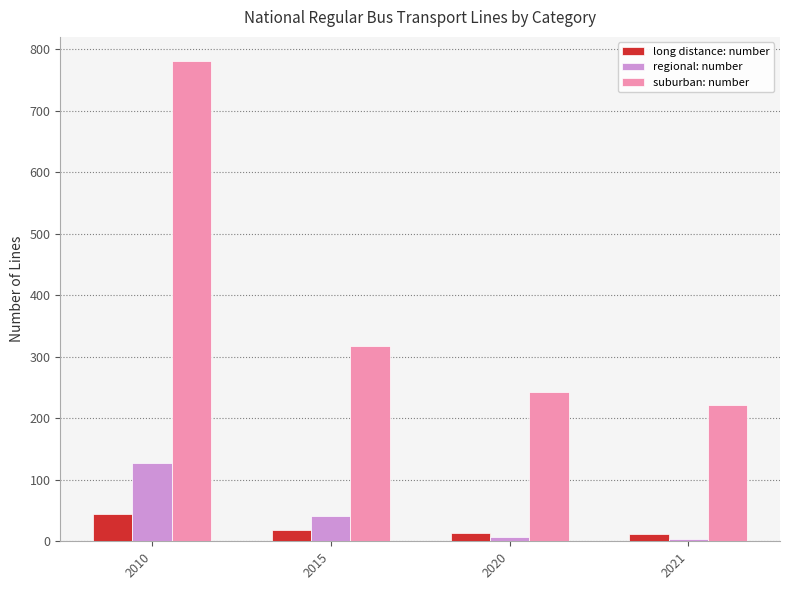

True or false: regional: number has a value of 127 at 2010.

True